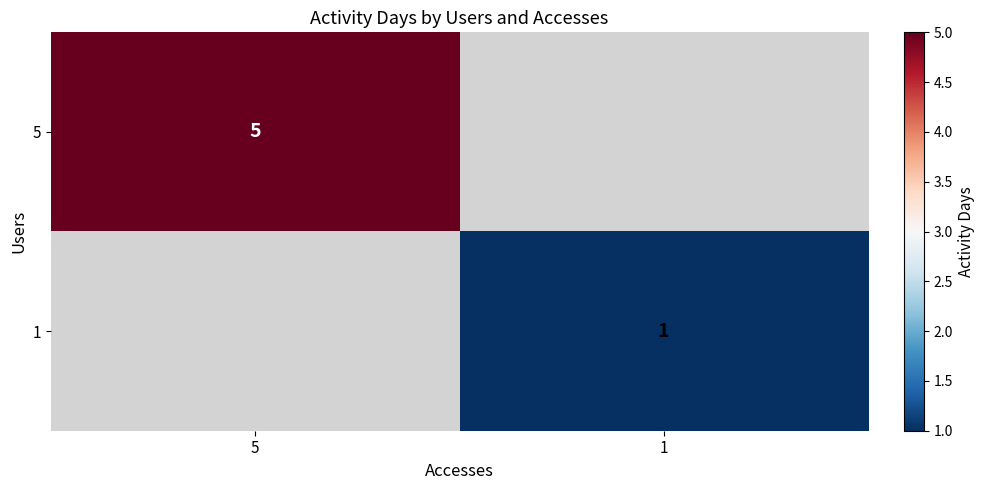

Is it true that 1 equals 1 at 1?

True